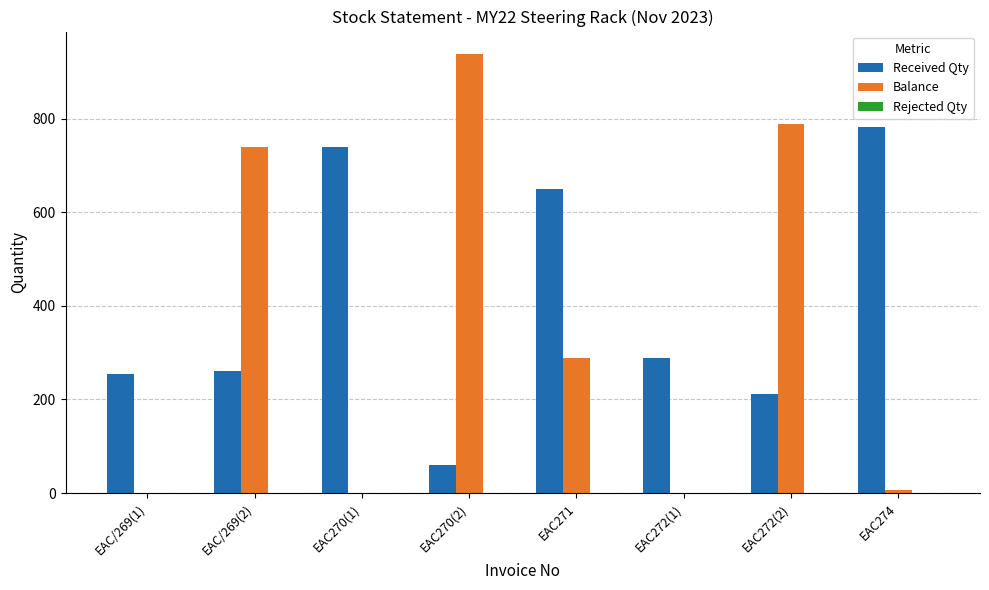

Where is Balance nearest to the value 469?

EAC271